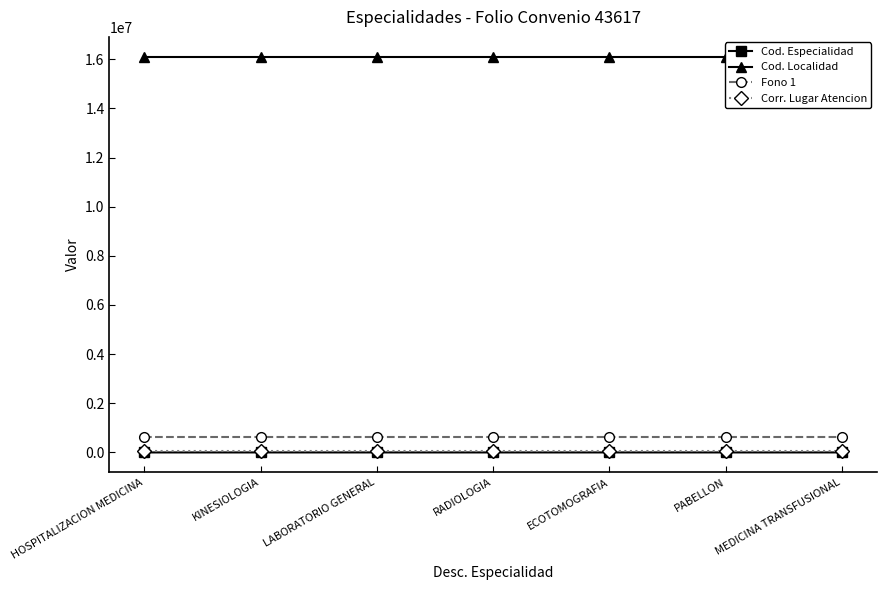

Is it true that Corr. Lugar Atencion equals 113005 at RADIOLOGIA?

False